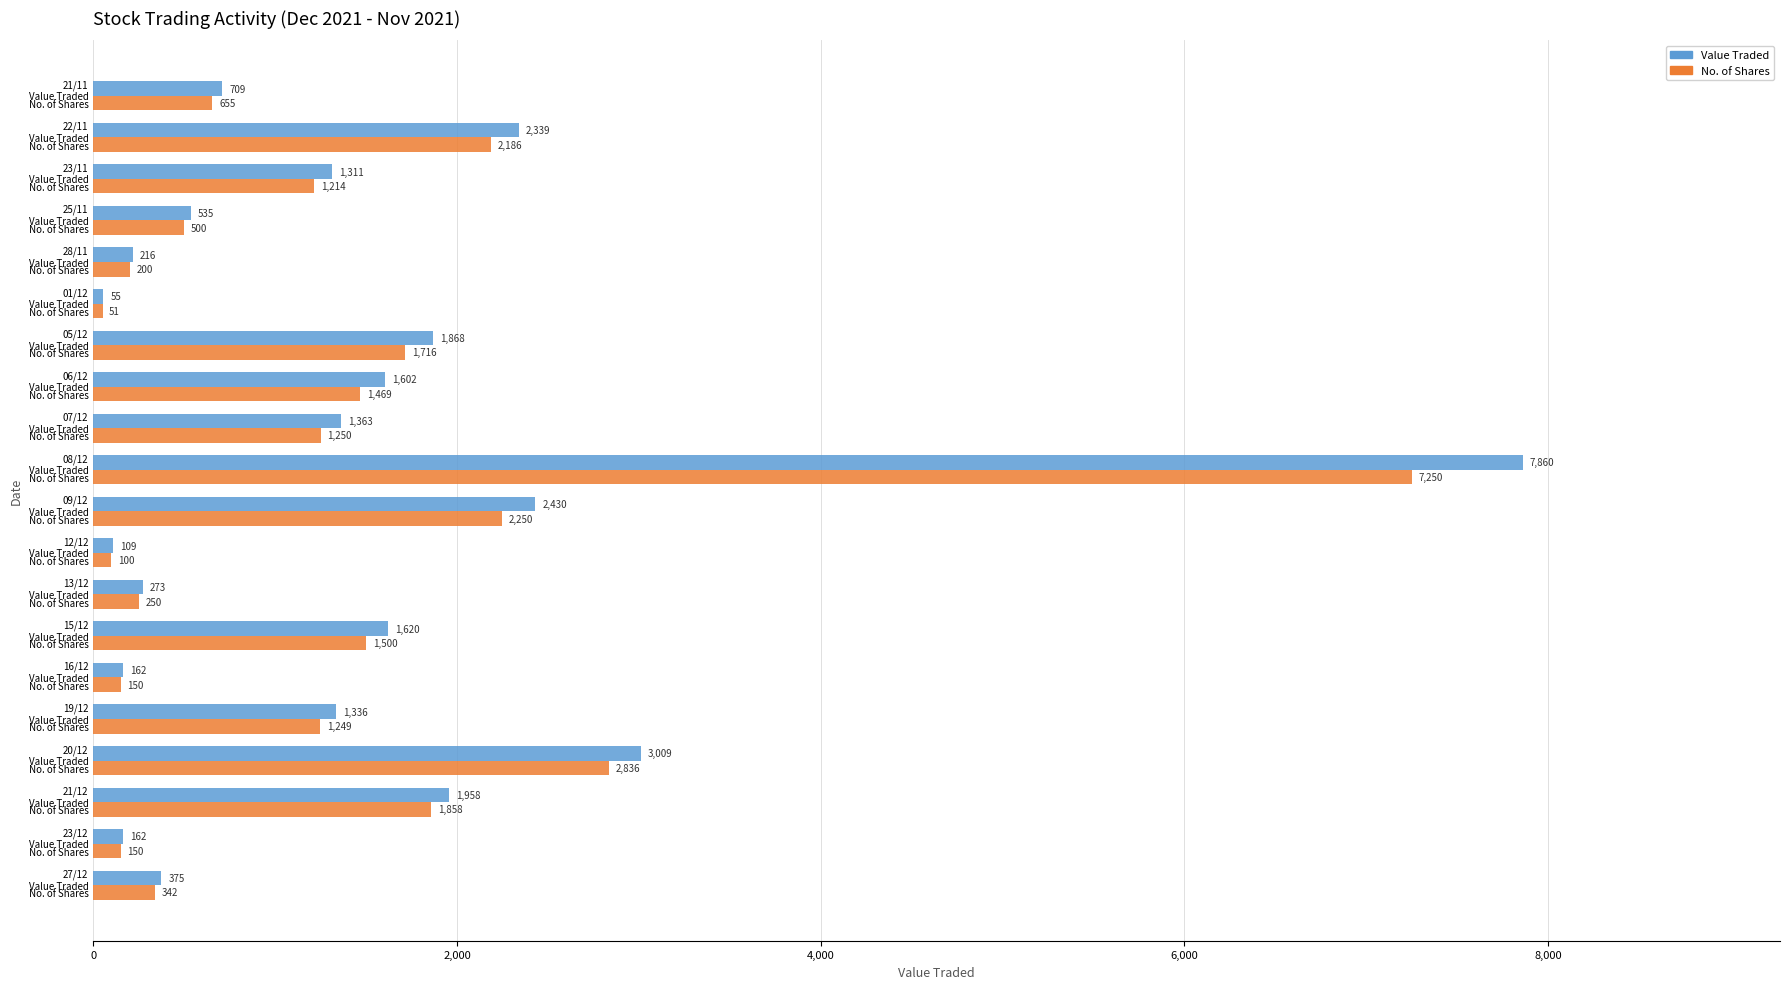

How many categories are shown in the chart?

20